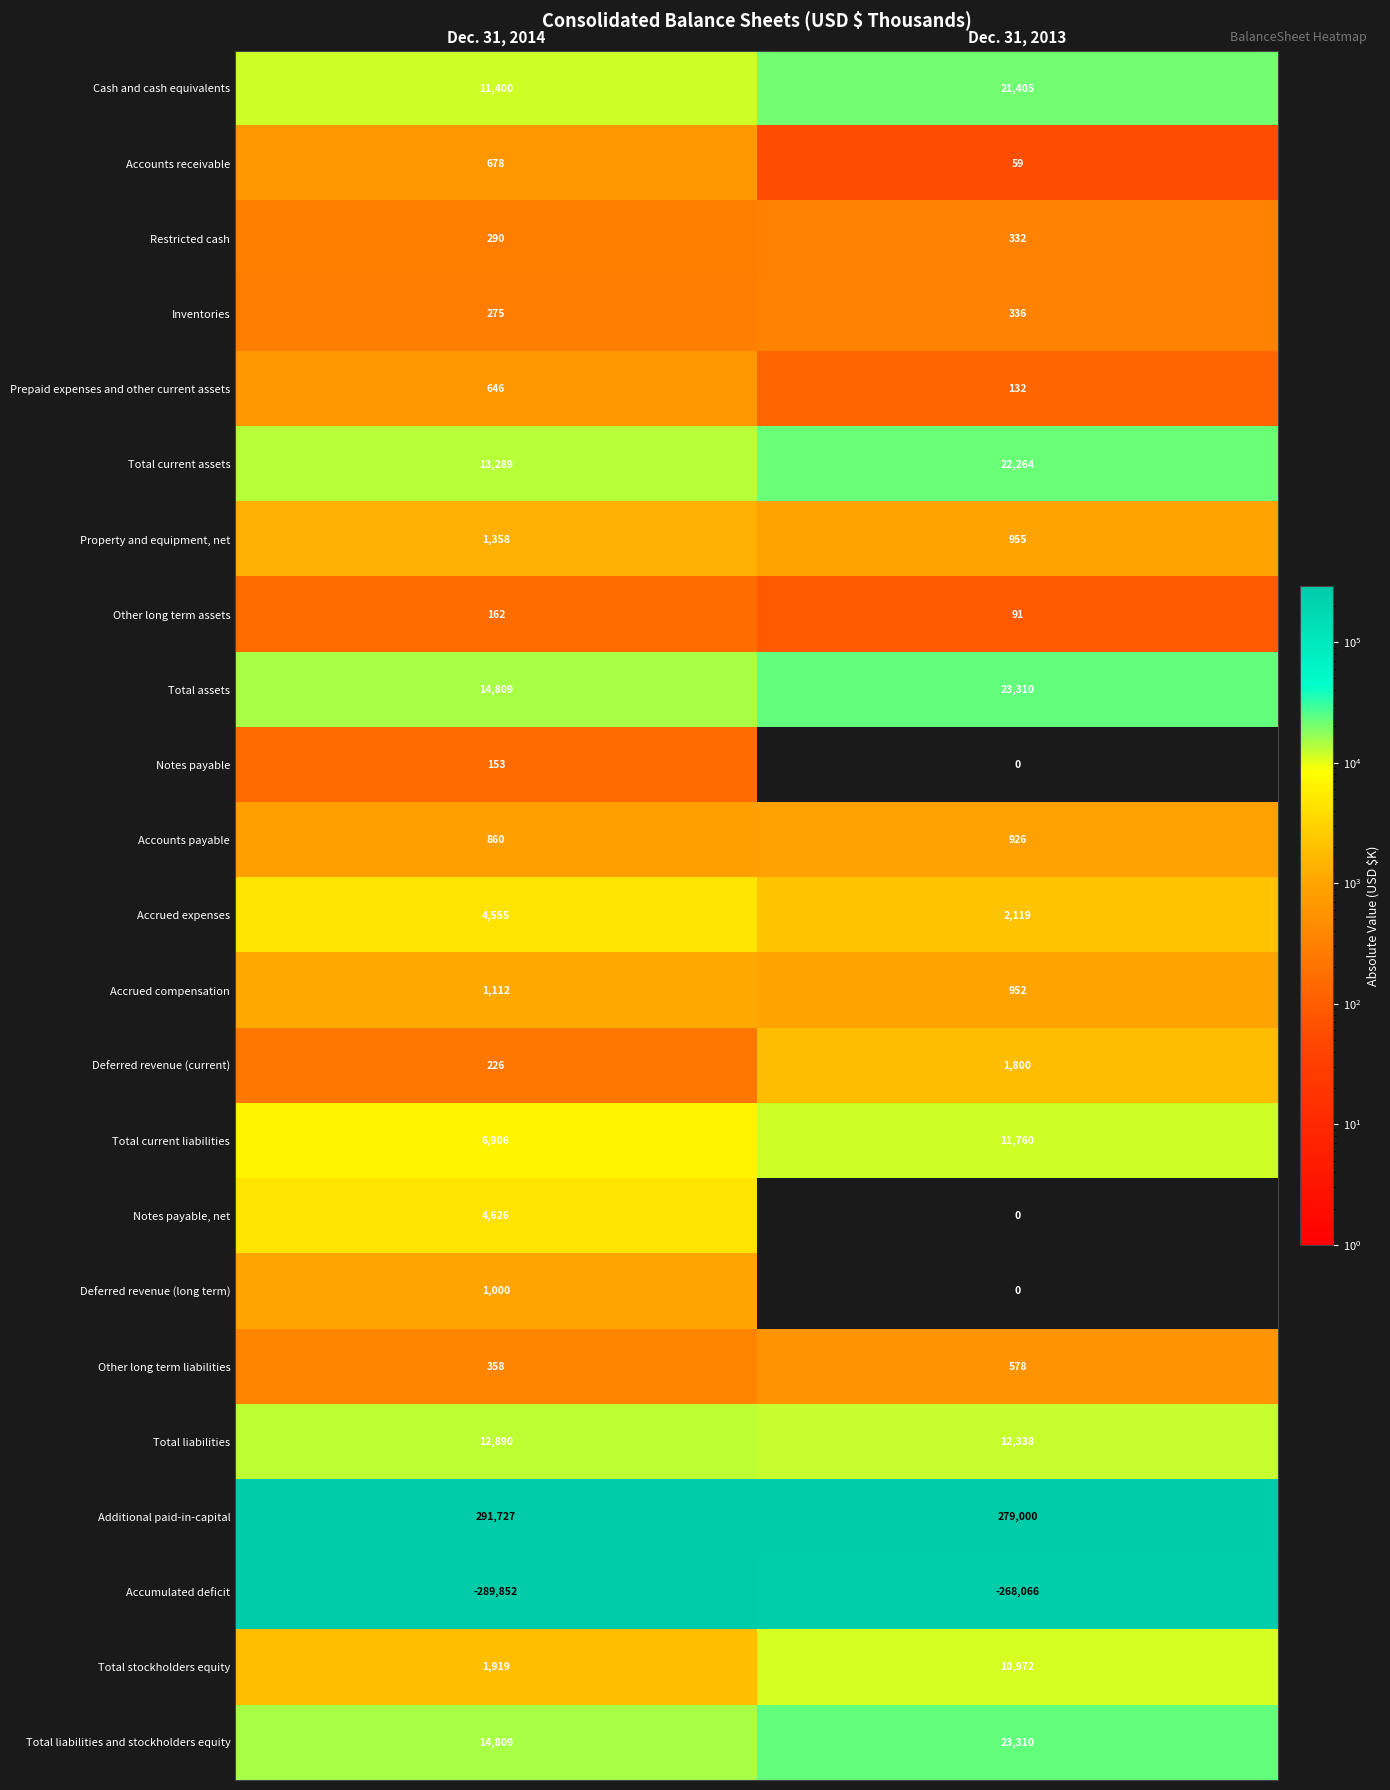

Between Dec. 31, 2014 and Dec. 31, 2013, which series saw the biggest shift?

Accumulated deficit